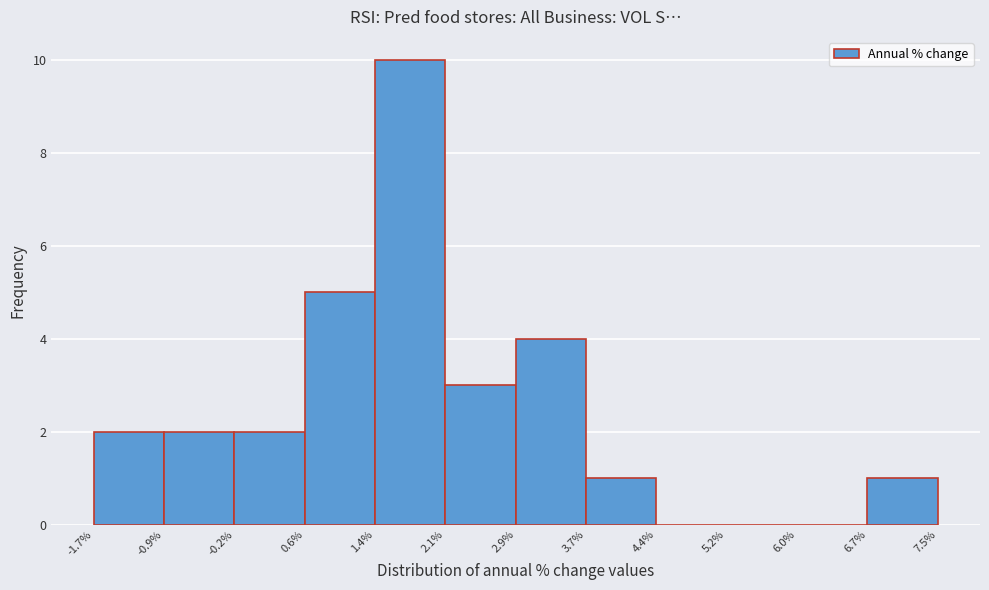

Which range on the x-axis has the tallest bar?

1.4% to 2.1%